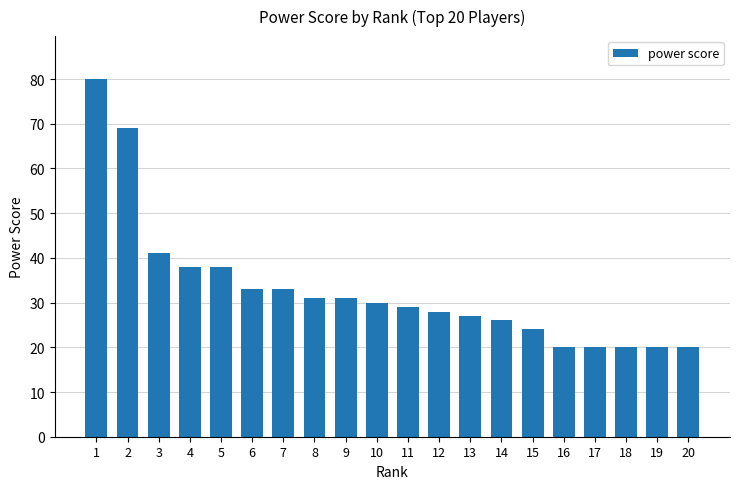

What is the change in value from 4 to 15?

-14